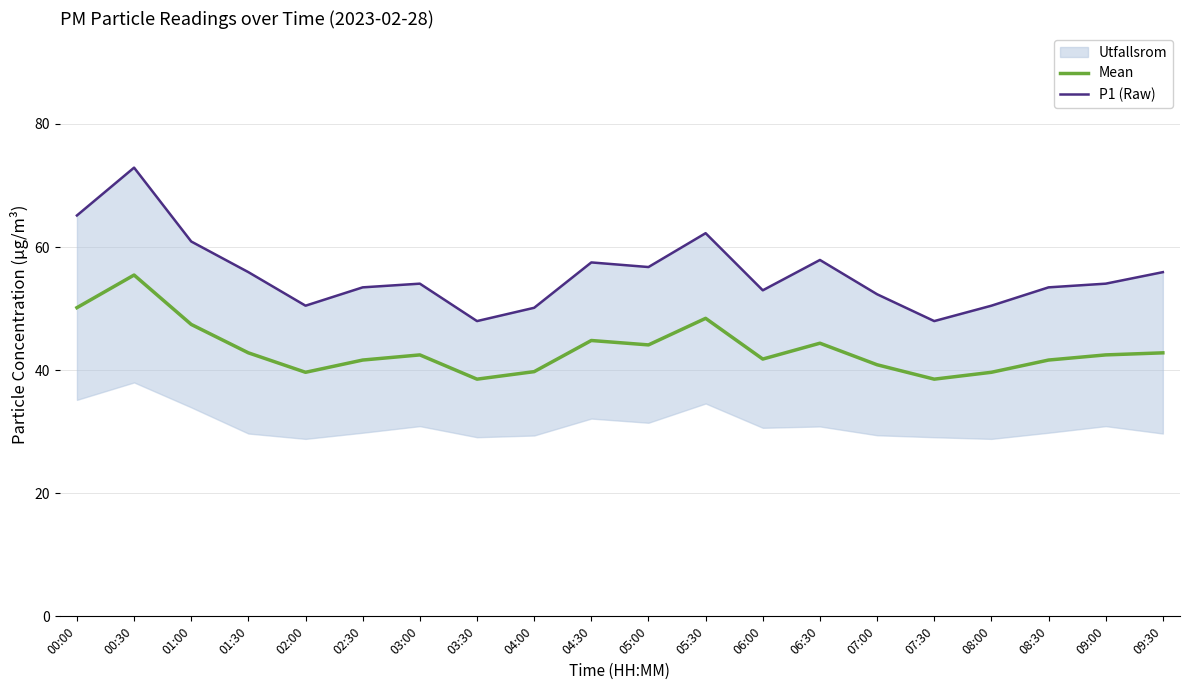

Reading left to right, transcribe all the data shown in this chart.

Mean: 00:00=50.1	00:30=55.5	01:00=47.4	01:30=42.8	02:00=39.6	02:30=41.6	03:00=42.5	03:30=38.5	04:00=39.8	04:30=44.8	05:00=44.1	05:30=48.4	06:00=41.8	06:30=44.4	07:00=40.9	07:30=38.5	08:00=39.6	08:30=41.6	09:00=42.5	09:30=42.8
P1 (Raw): 00:00=65.1	00:30=72.9	01:00=60.9	01:30=55.9	02:00=50.5	02:30=53.5	03:00=54.0	03:30=48.0	04:00=50.1	04:30=57.5	05:00=56.8	05:30=62.2	06:00=53.0	06:30=57.9	07:00=52.3	07:30=48.0	08:00=50.5	08:30=53.5	09:00=54.0	09:30=55.9